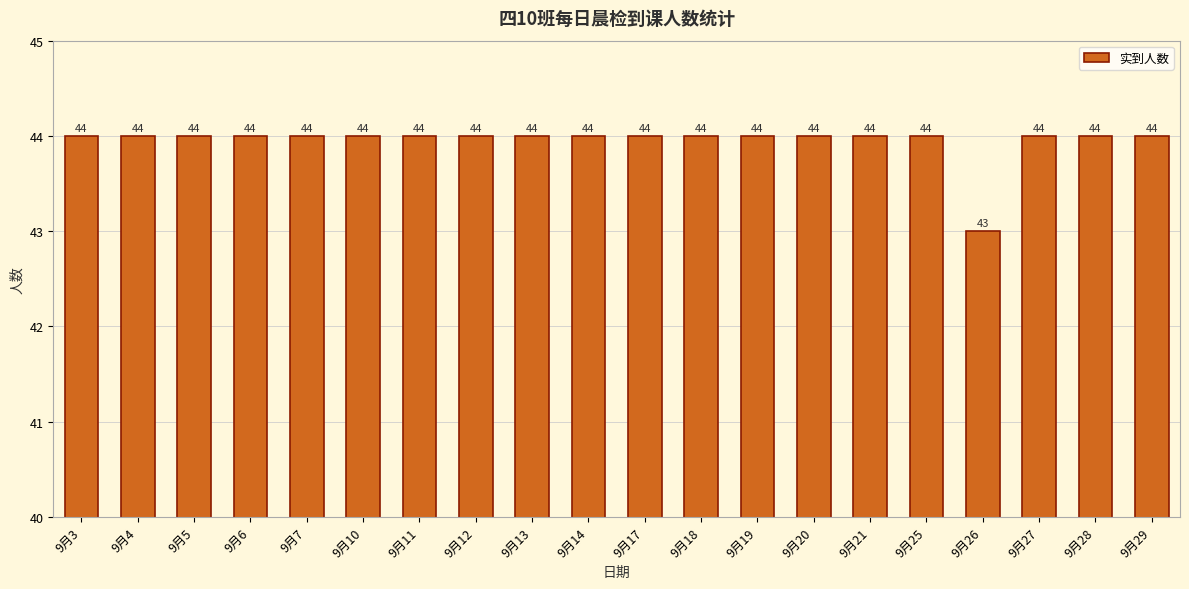

What is the ratio of the value at 9月13 to the value at 9月26?

1.0